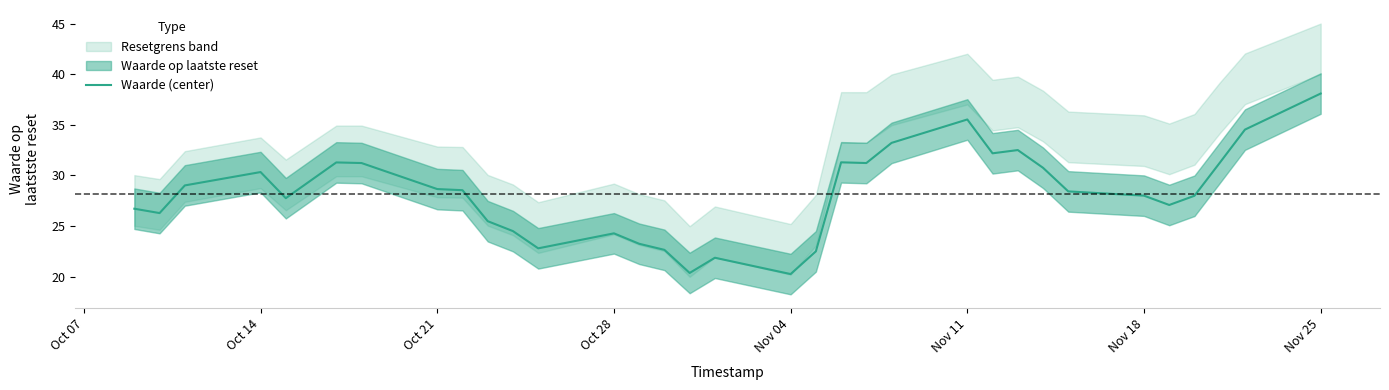

Count the number of values greater than 28.

18